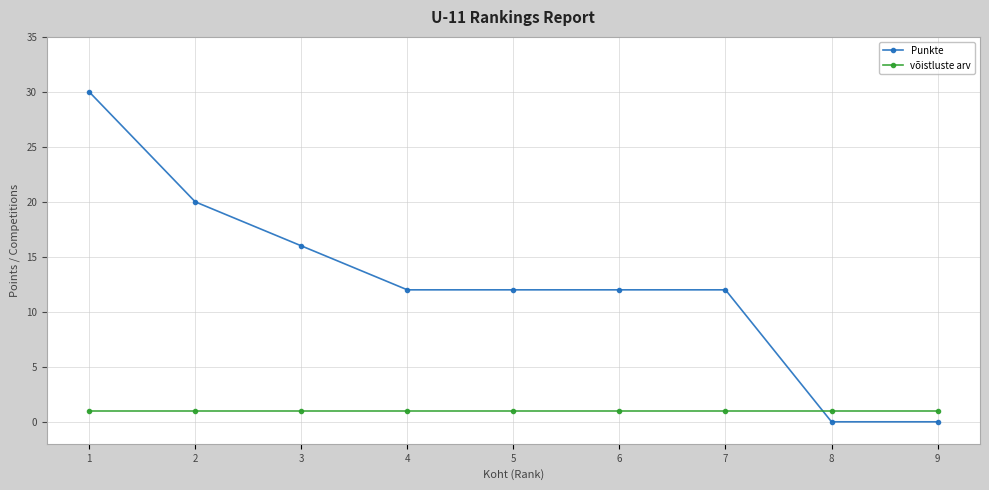

At which category is the sum across all series the highest?

1